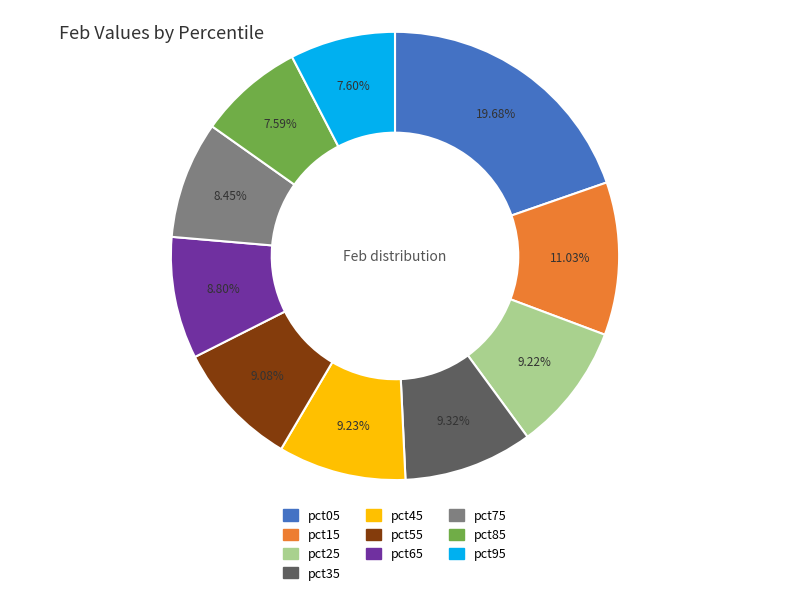

What percentage is the pct45 slice, to the nearest percent?

9%